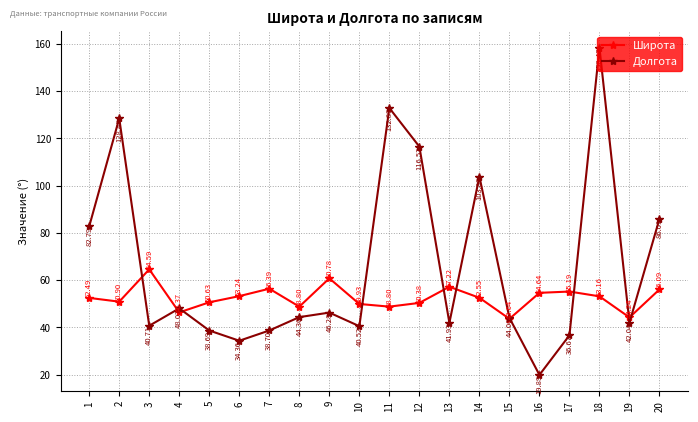

True or false: Широта and Долгота intersect in this chart.

True